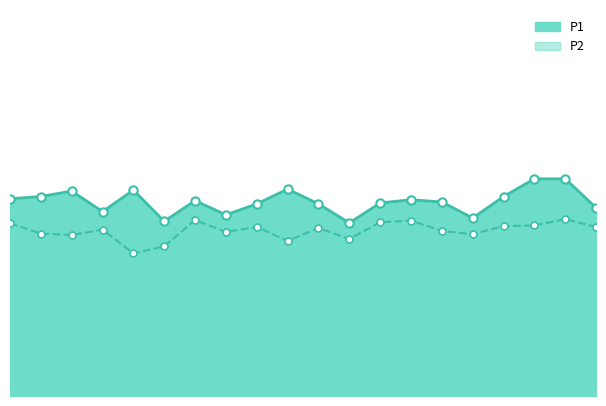

Which category has the highest value across all series?

00:46